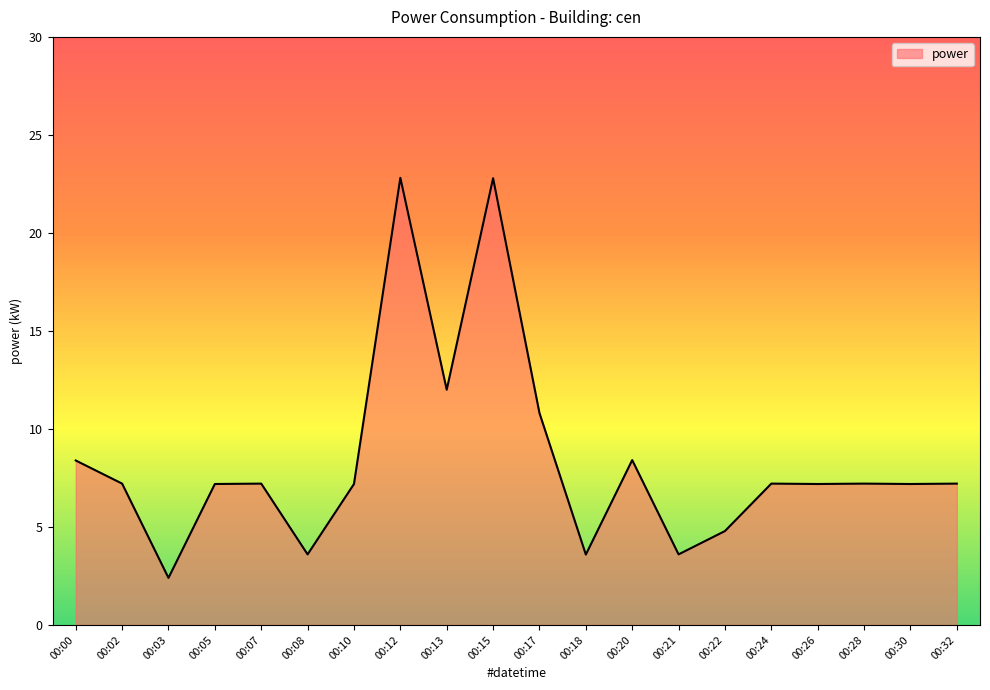

Does the chart have visible grid lines?

No